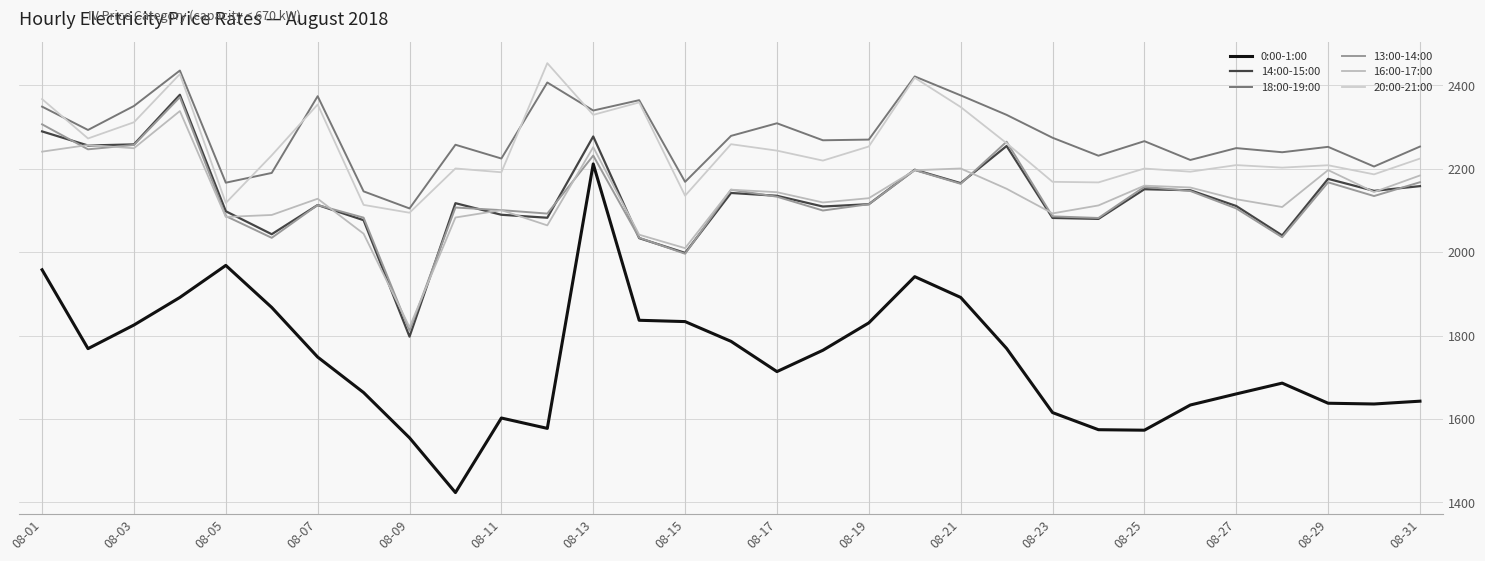

How many lines are shown in the chart?

6